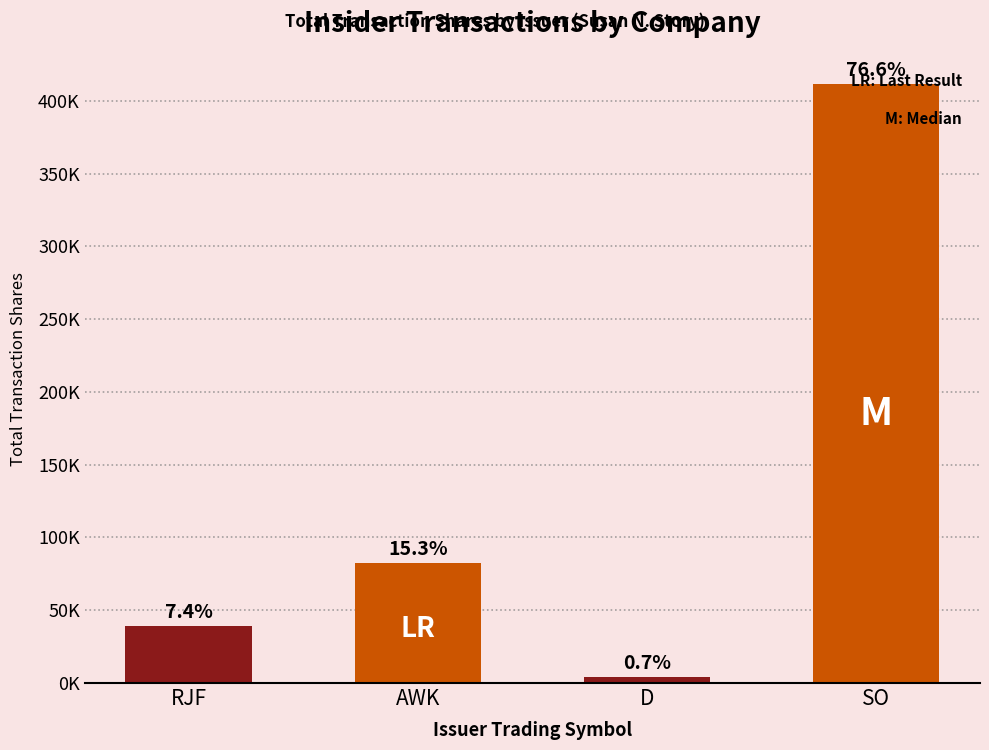

Reading left to right, extract all data points from this chart.

39498	82260	3865	411473